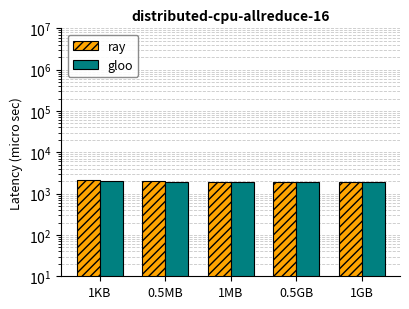

How many groups of bars are there?

5